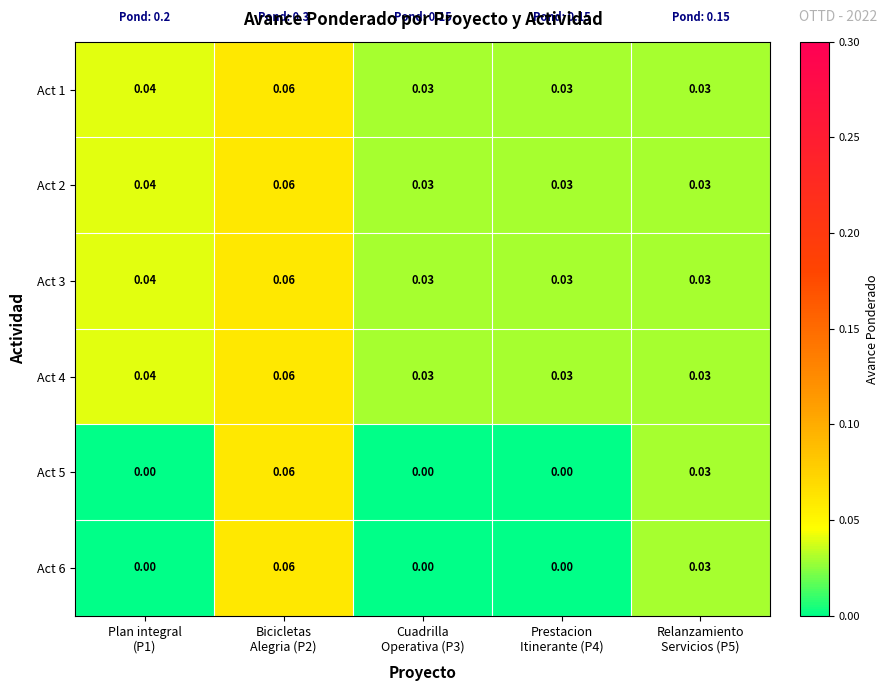

Reading left to right, extract all data points from this chart.

Act 1: Plan integral
(P1)=0.0	Bicicletas
Alegria (P2)=0.1	Cuadrilla
Operativa (P3)=0.0	Prestacion
Itinerante (P4)=0.0	Relanzamiento
Servicios (P5)=0.0
Act 2: Plan integral
(P1)=0.0	Bicicletas
Alegria (P2)=0.1	Cuadrilla
Operativa (P3)=0.0	Prestacion
Itinerante (P4)=0.0	Relanzamiento
Servicios (P5)=0.0
Act 3: Plan integral
(P1)=0.0	Bicicletas
Alegria (P2)=0.1	Cuadrilla
Operativa (P3)=0.0	Prestacion
Itinerante (P4)=0.0	Relanzamiento
Servicios (P5)=0.0
Act 4: Plan integral
(P1)=0.0	Bicicletas
Alegria (P2)=0.1	Cuadrilla
Operativa (P3)=0.0	Prestacion
Itinerante (P4)=0.0	Relanzamiento
Servicios (P5)=0.0
Act 5: Plan integral
(P1)=0.0	Bicicletas
Alegria (P2)=0.1	Cuadrilla
Operativa (P3)=0.0	Prestacion
Itinerante (P4)=0.0	Relanzamiento
Servicios (P5)=0.0
Act 6: Plan integral
(P1)=0.0	Bicicletas
Alegria (P2)=0.1	Cuadrilla
Operativa (P3)=0.0	Prestacion
Itinerante (P4)=0.0	Relanzamiento
Servicios (P5)=0.0